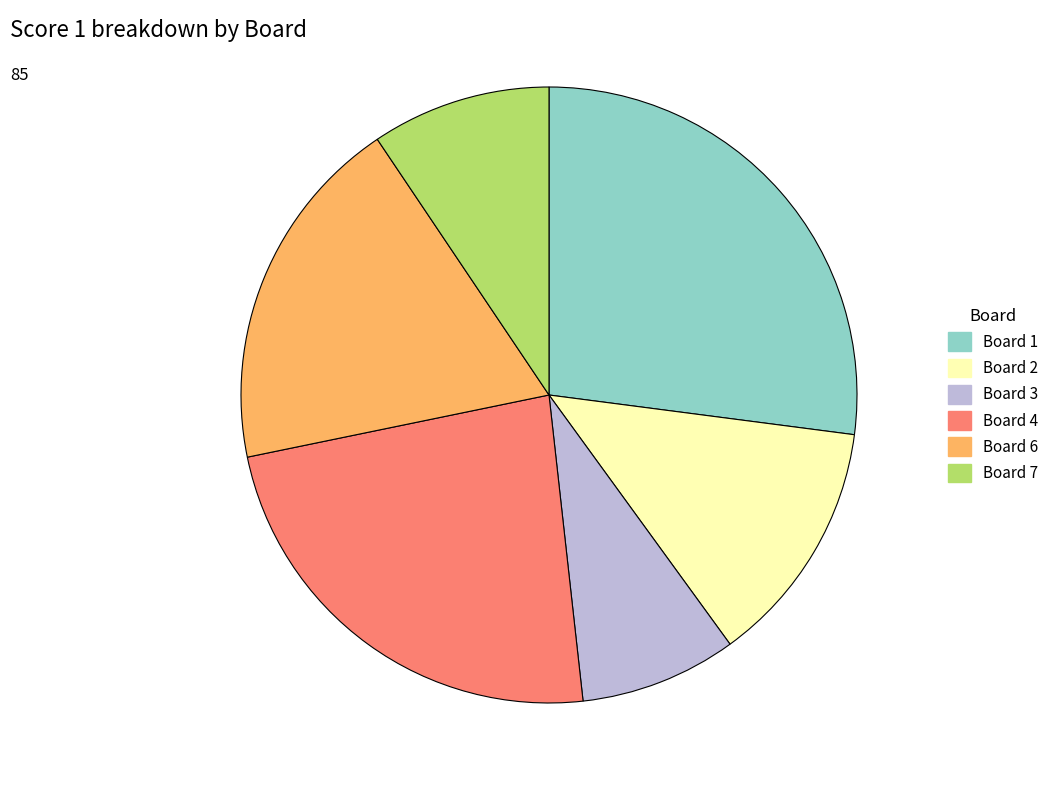

What is the smallest slice in the pie chart?

Board 3